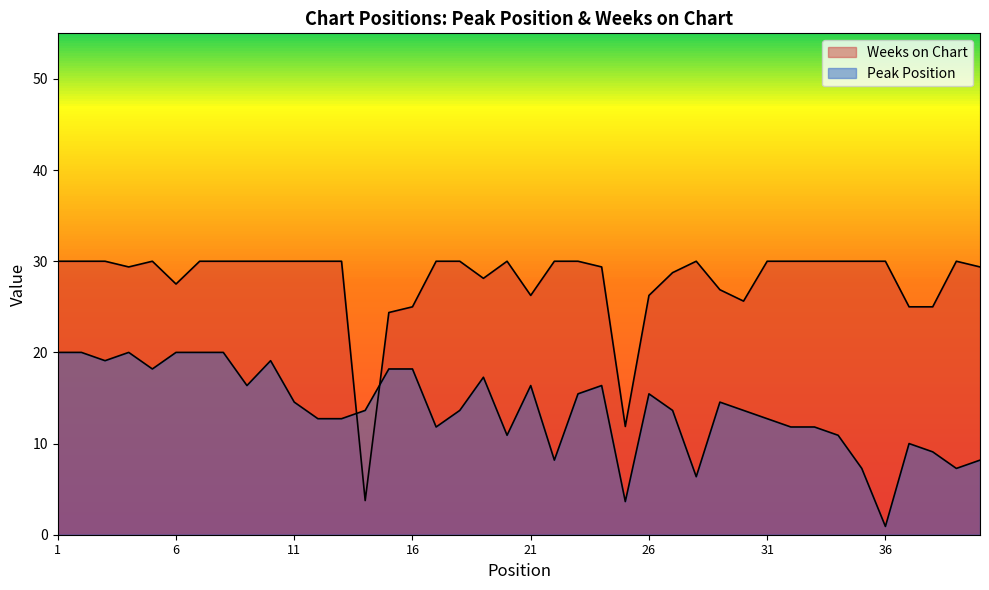

What is the difference between the Weeks on Chart values at 2 and 37?

5.0